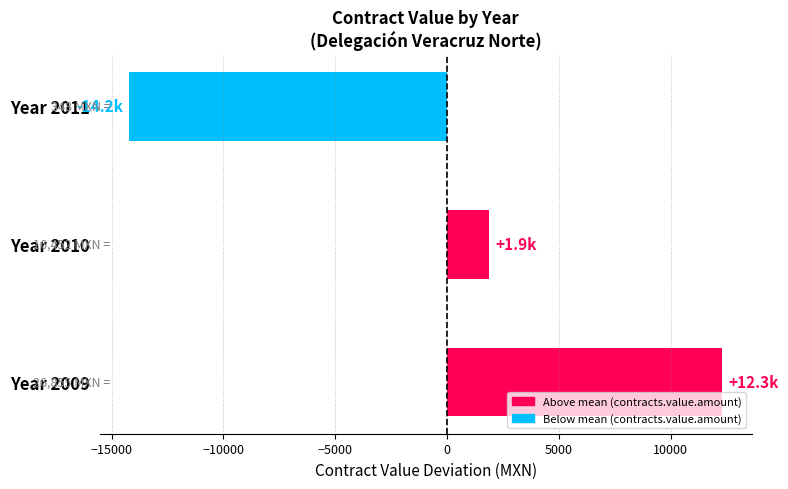

Where is the data nearest to the value -950?

Year 2010